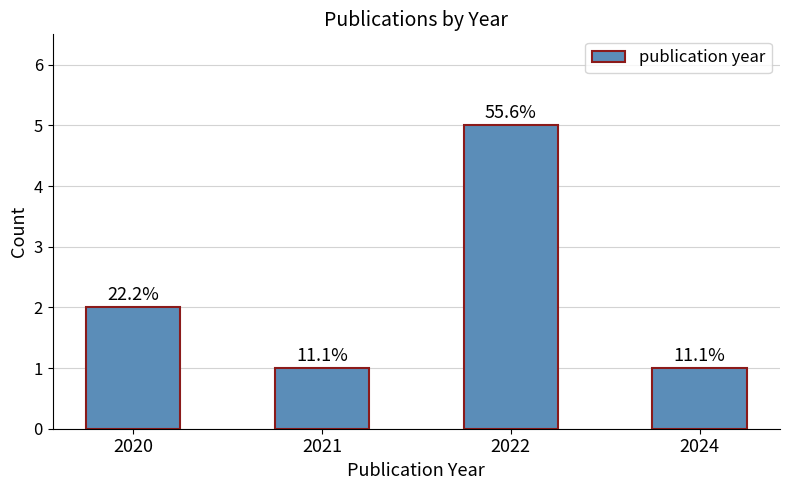

How many bars are there in total?

4